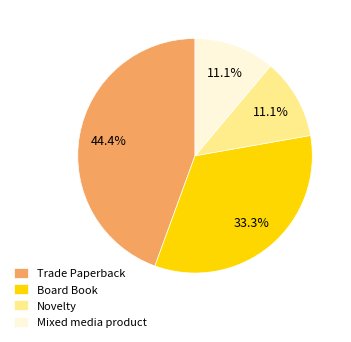

Which has a higher value, Trade Paperback or Novelty?

Trade Paperback